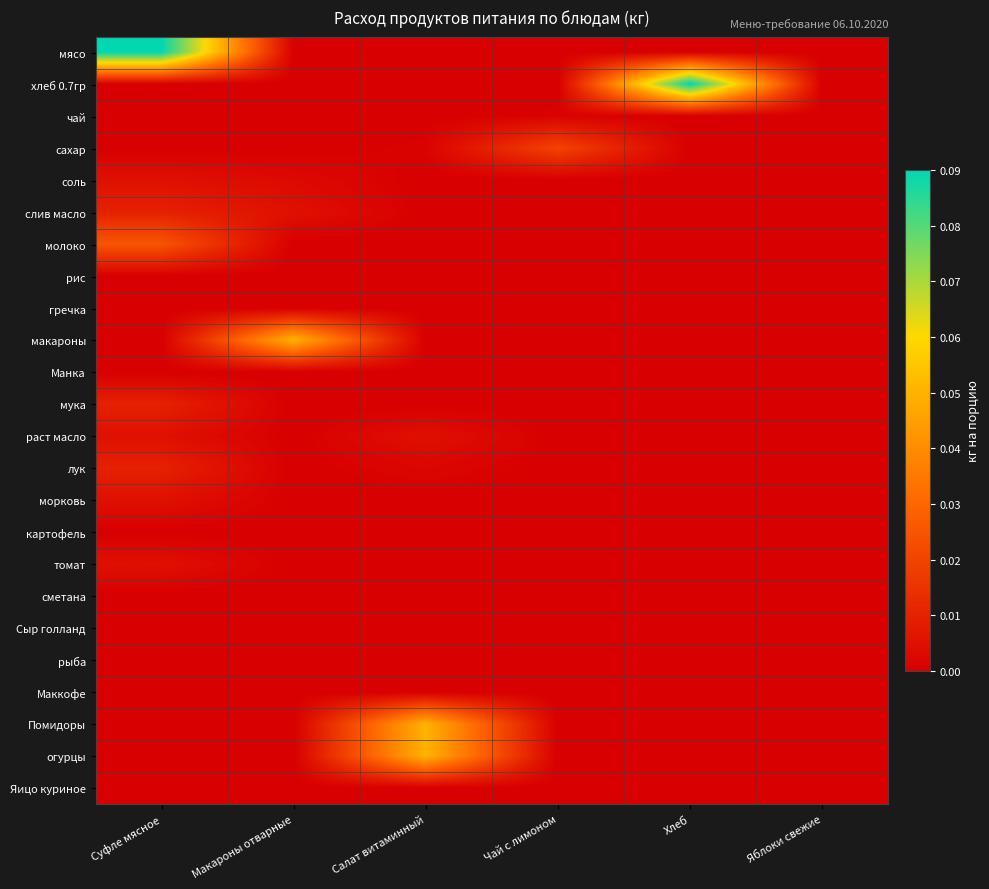

At which category does the chart reach its minimum across all series?

Макароны отварные